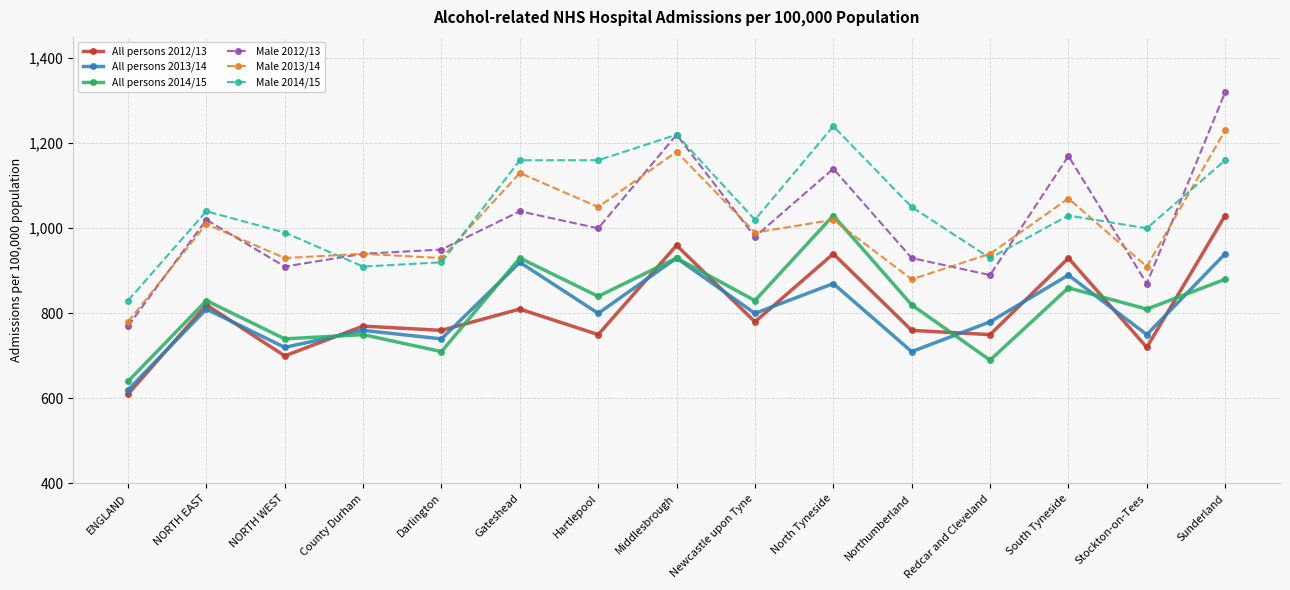

At which label does All persons 2014/15 reach its peak?

North Tyneside